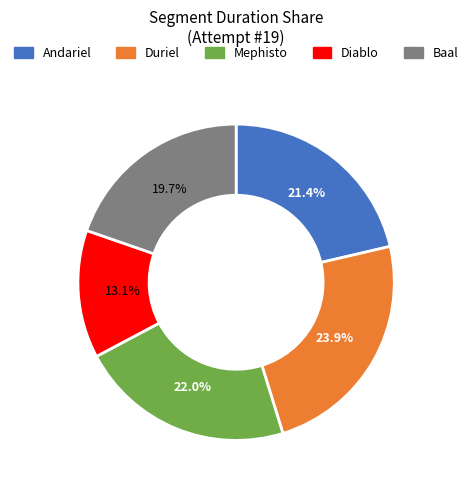

Approximately how many times larger is the value at Mephisto compared to Andariel?

1.0